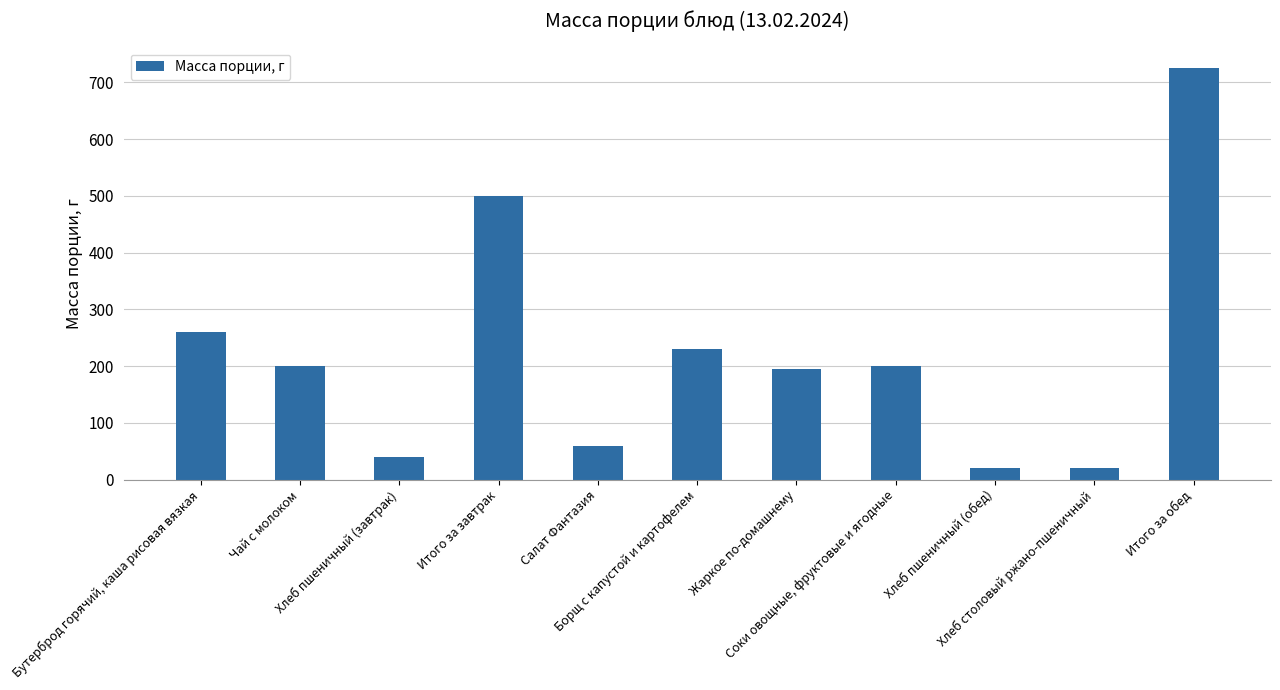

The chart shows a value of 1137 at Итого за обед. True or false?

False